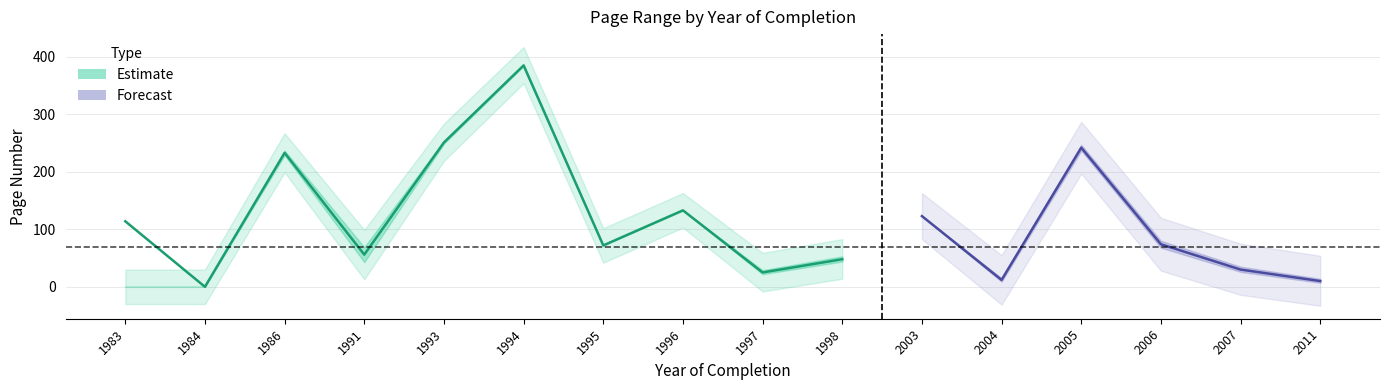

True or false: Letzte Seite and Erste Seite cross at least once.

False